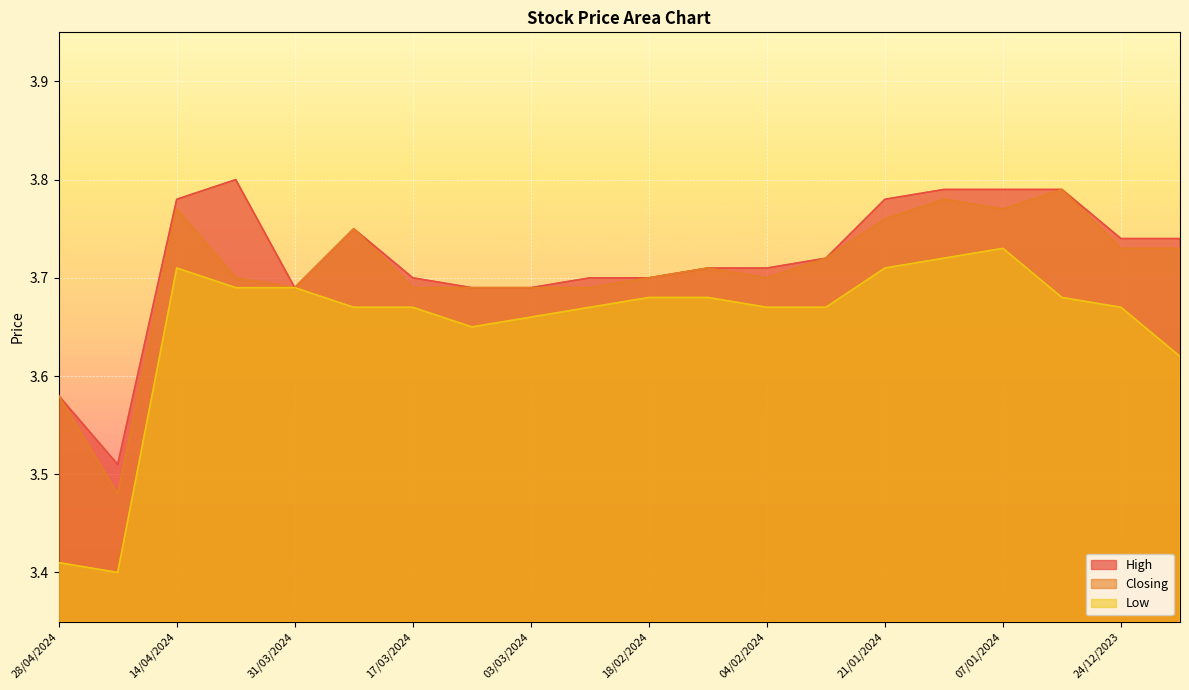

Rank the categories by Low value from lowest to highest.

21/04/2024, 28/04/2024, 17/12/2023, 10/03/2024, 03/03/2024, 24/03/2024, 17/03/2024, 25/02/2024, 04/02/2024, 28/01/2024, 24/12/2023, 18/02/2024, 11/02/2024, 31/12/2023, 07/04/2024, 31/03/2024, 14/04/2024, 21/01/2024, 14/01/2024, 07/01/2024